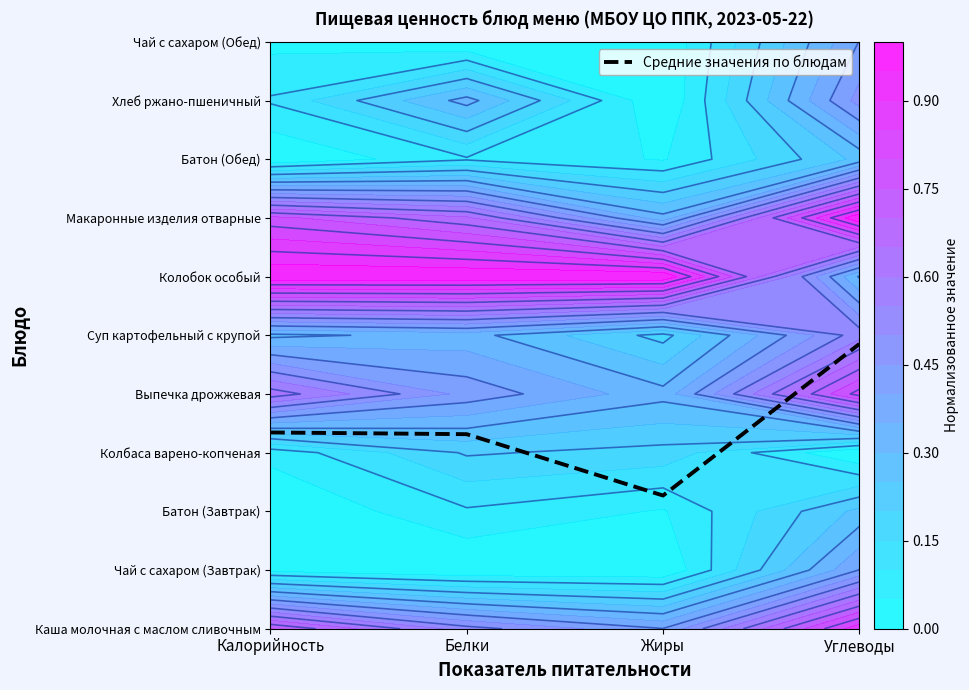

What is the ratio of the value at Калорийность to the value at Углеводы?

0.7